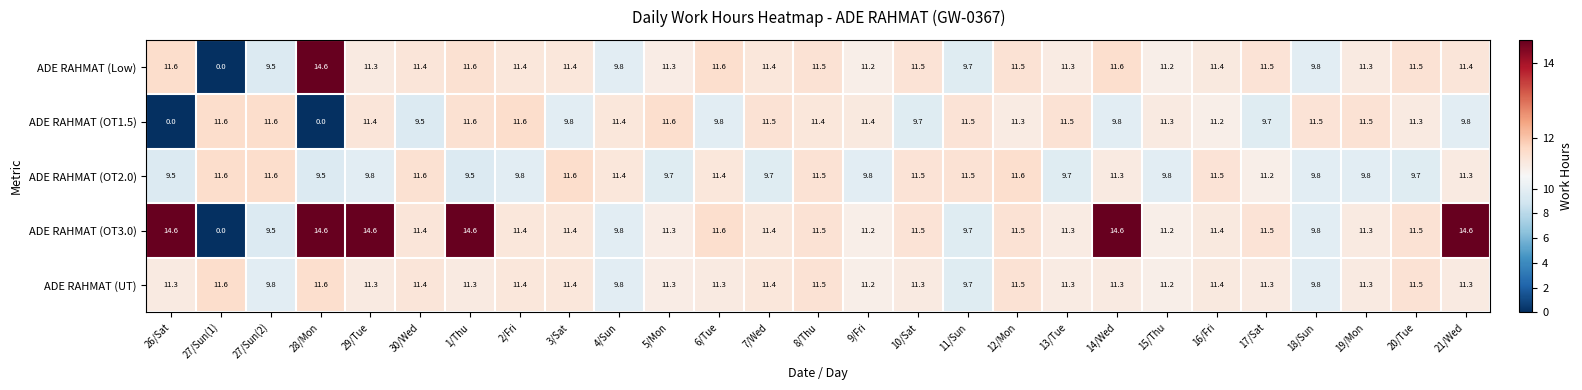

At how many categories does at least one series exceed 3?

27